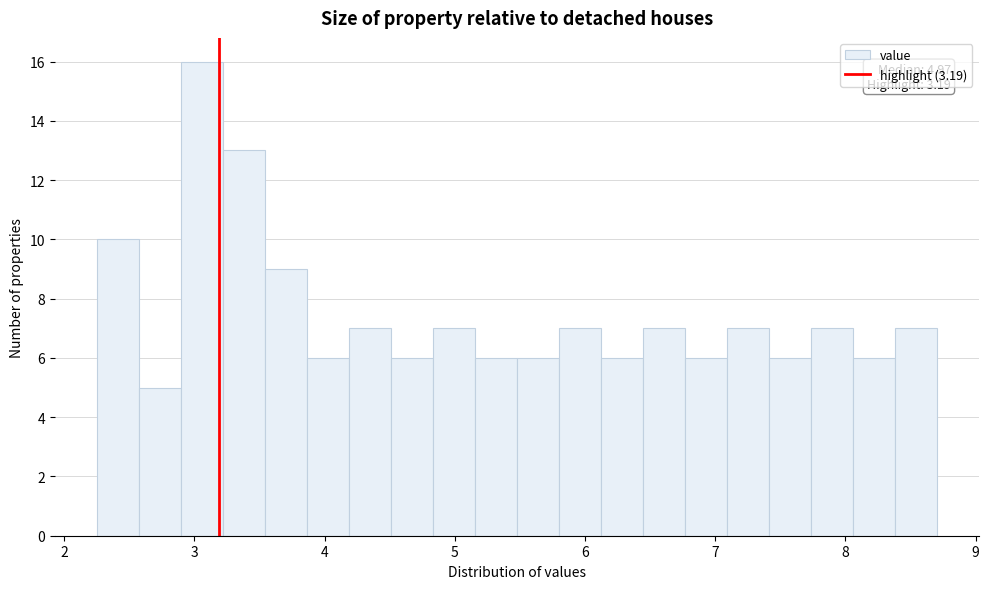

Around what value on the x-axis is the tallest bar? Give the approximate position of its centre, as read against the axis.

3.1